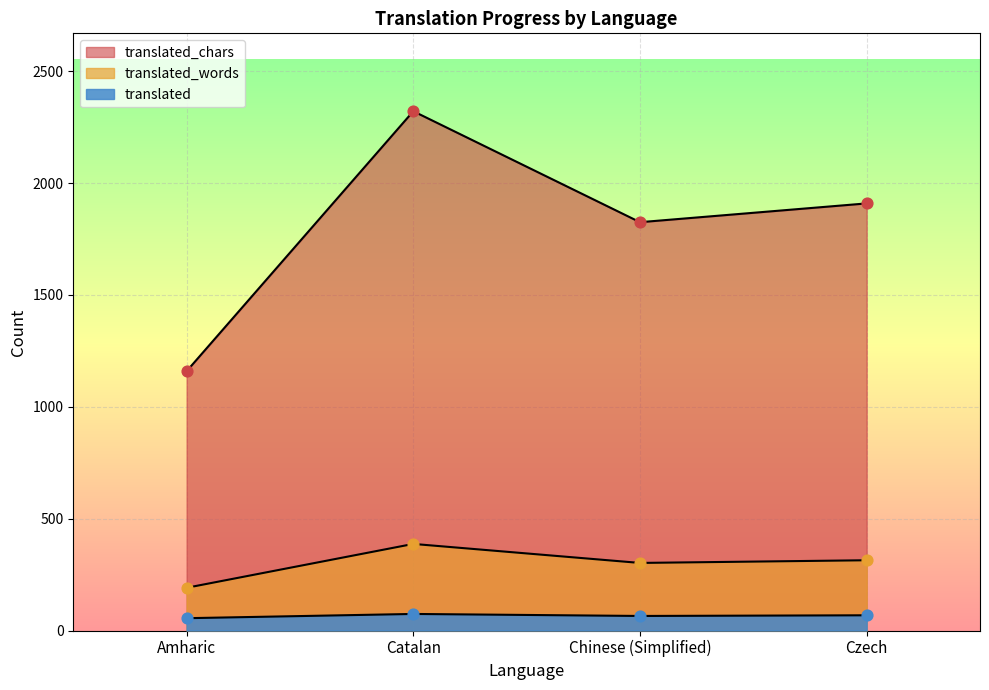

Which series contains the highest Y value?

translated_chars